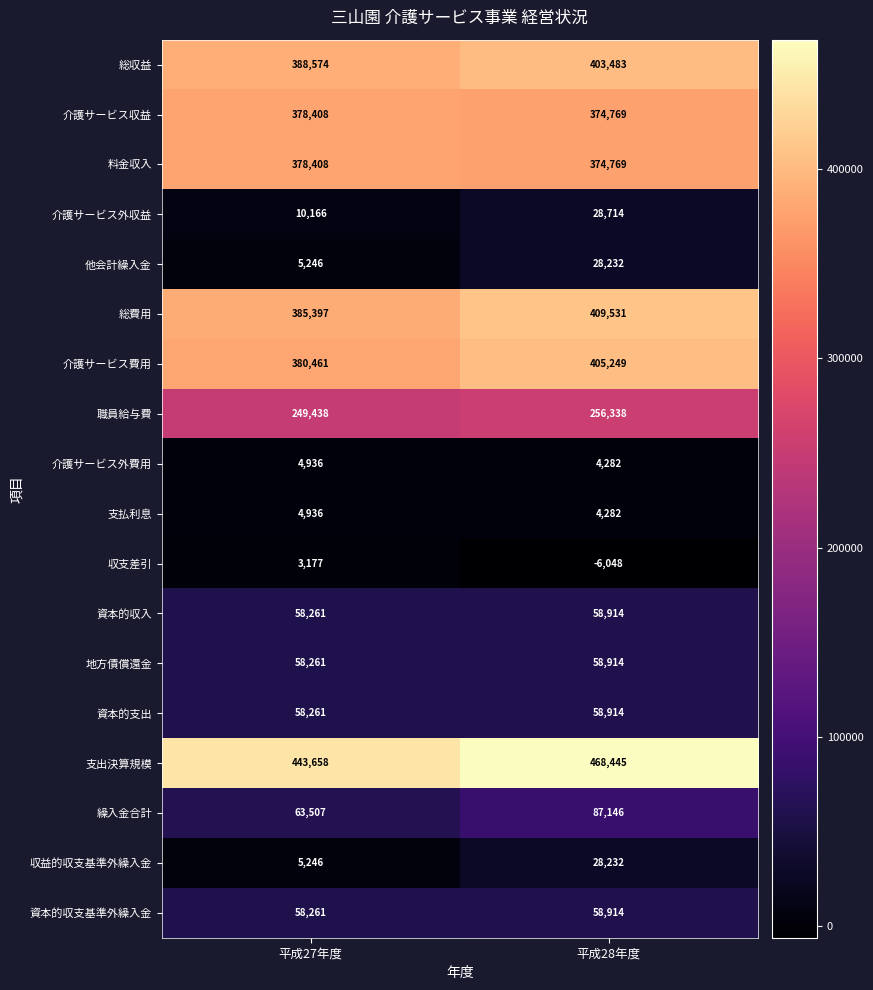

What is the highest value of the 介護サービス収益 series?

378408